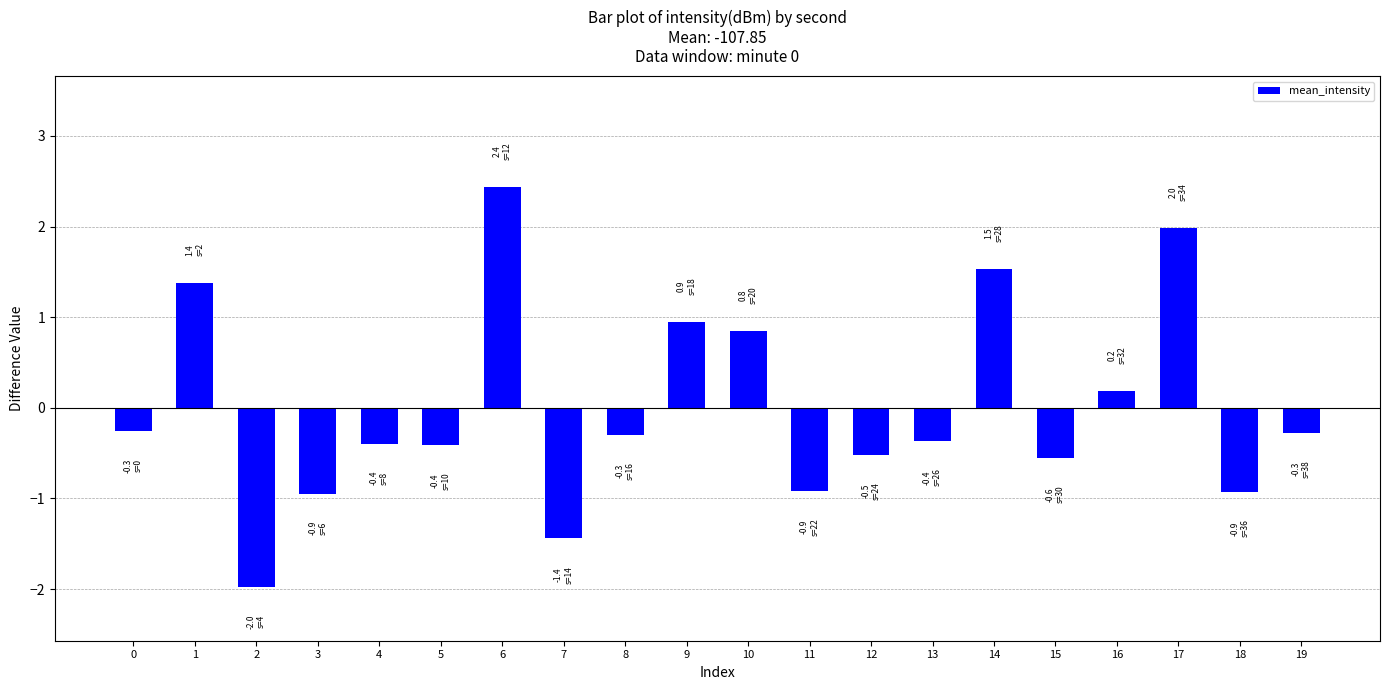

How many bars are there in total?

20